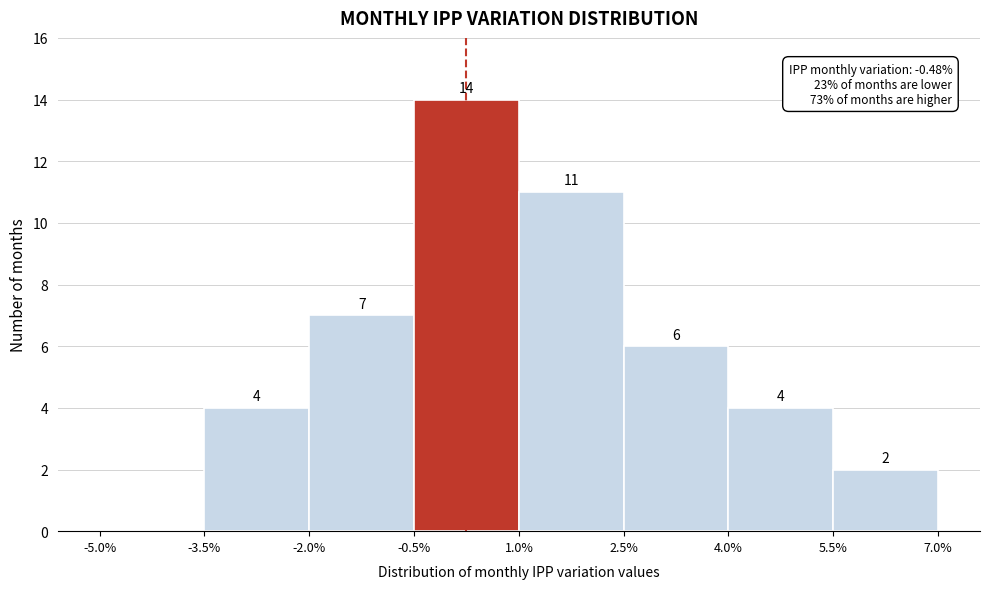

Over which range of the x-axis is the bar tallest?

-0.5% to 1.0%